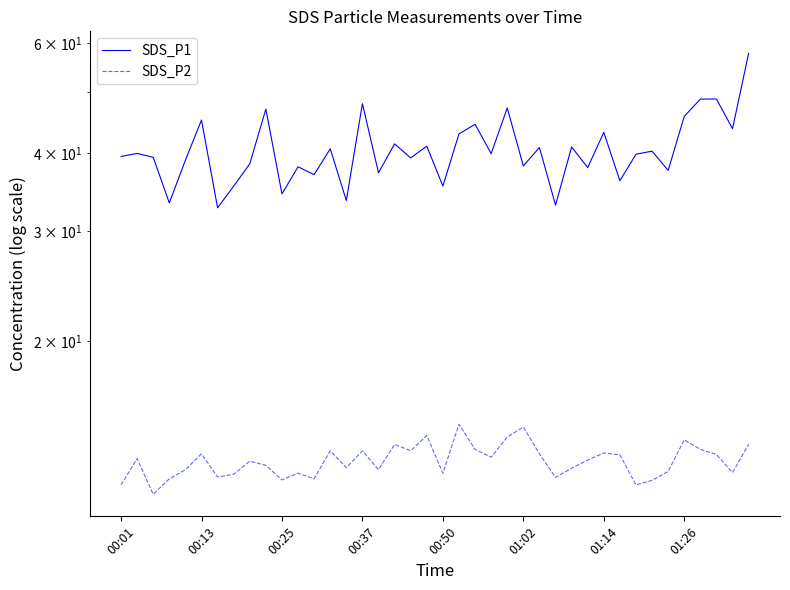

What is the sum of the SDS_P2 values at 01:02 and 28?

25.8